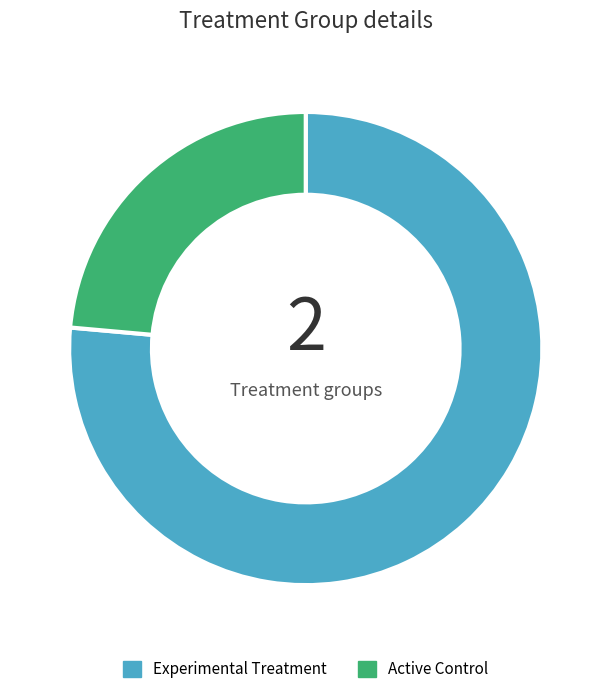

Rank the categories by value from lowest to highest.

Active Control, Experimental Treatment